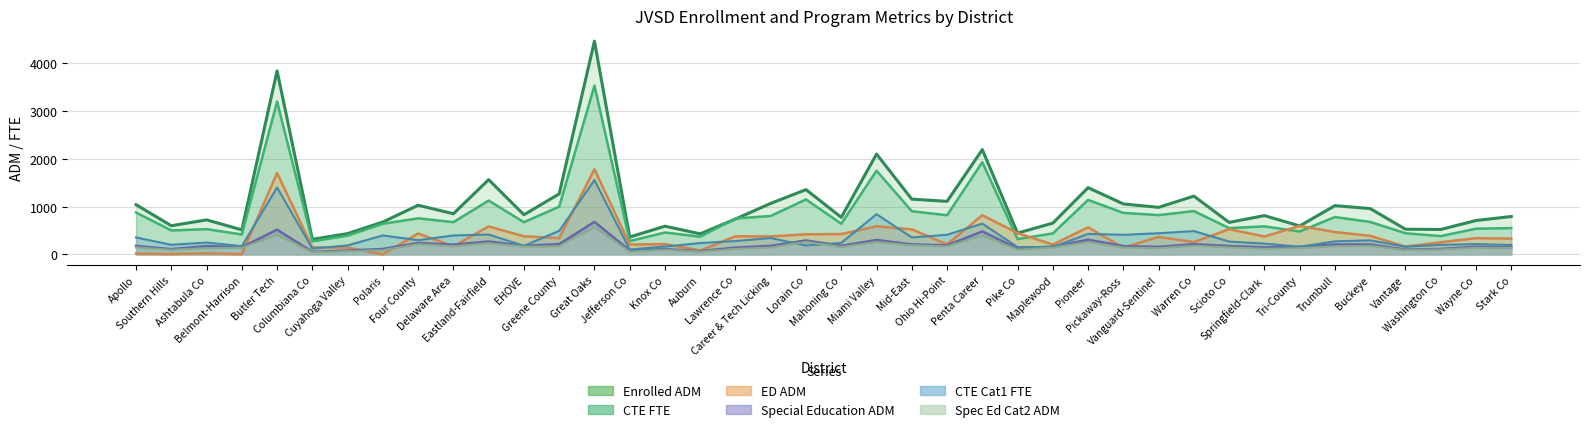

What is the difference between the second highest and second lowest values in the Enrolled ADM series?

3479.6